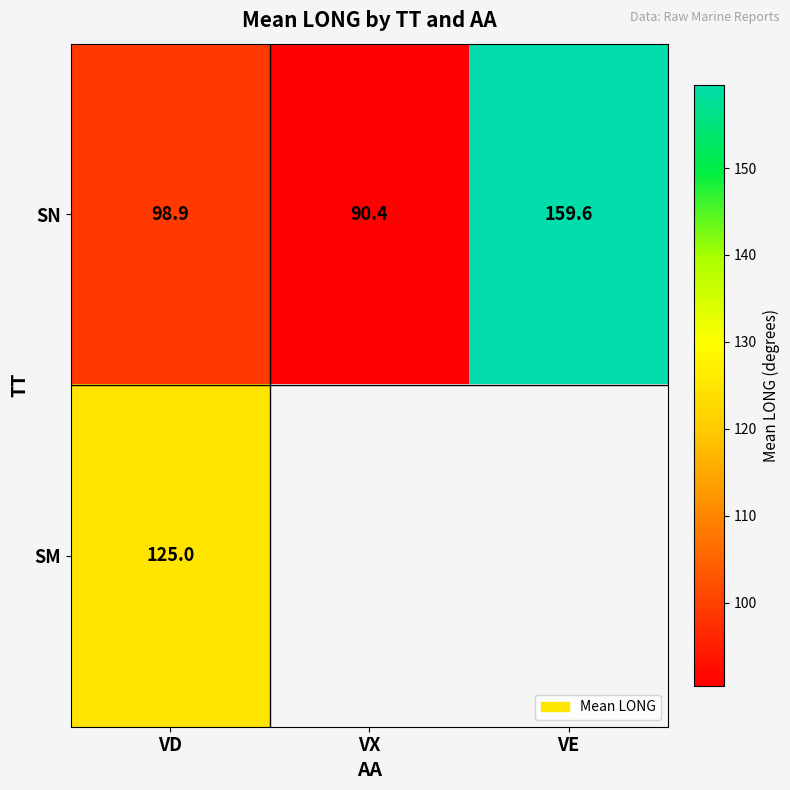

At which category is the sum across all series the highest?

VD